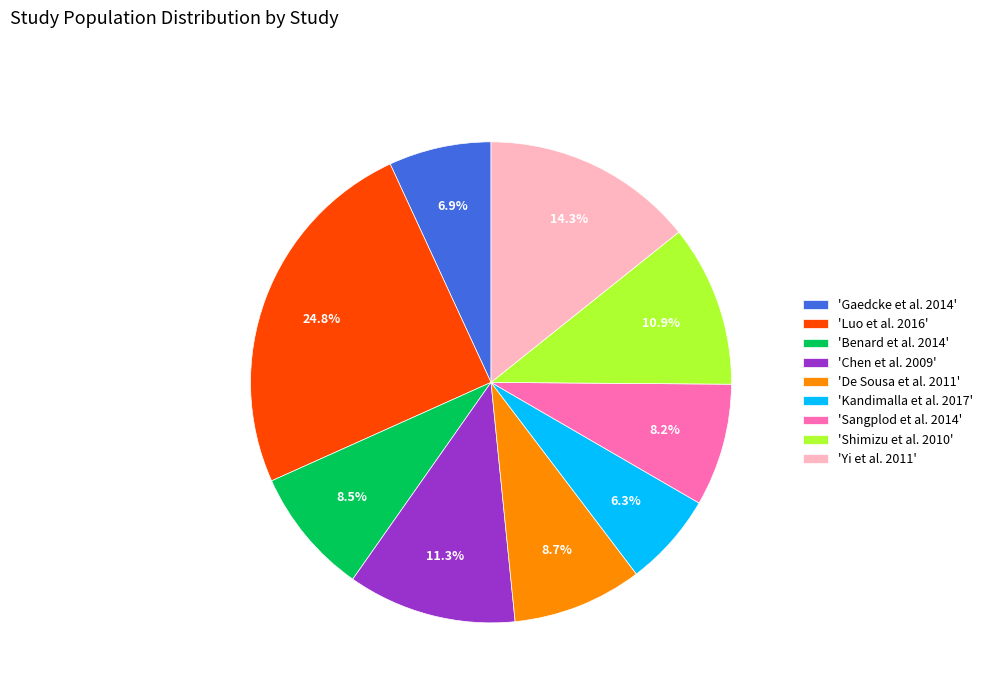

What portion of the pie excludes 'Kandimalla et al. 2017'?

93.7%